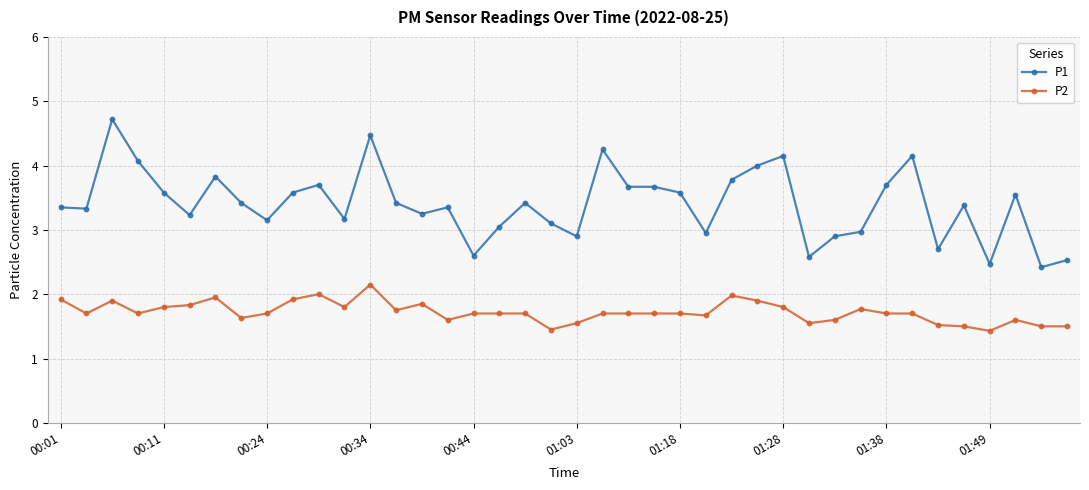

True or false: P1 has more than 1 interior local peaks.

True